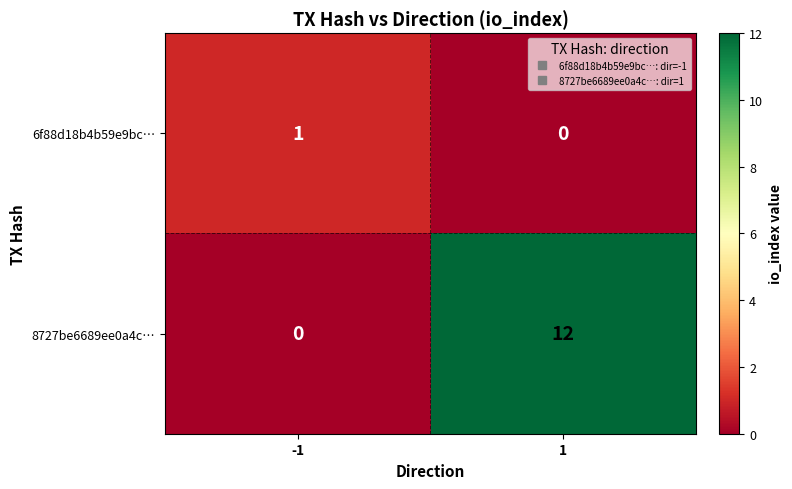

Rank the series by their maximum value, from lowest to highest.

6f88d18b4b59e9bc…, 8727be6689ee0a4c…